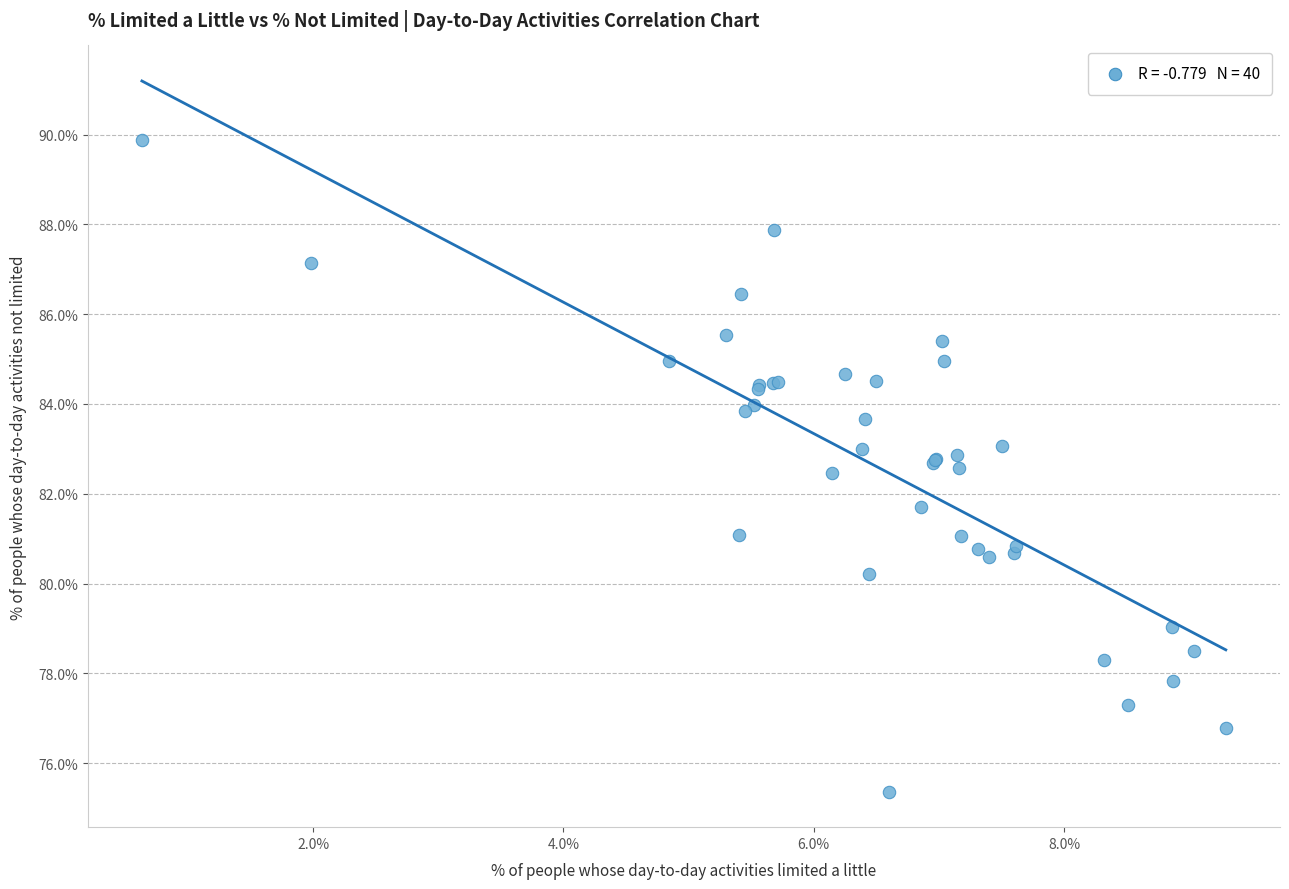

What Y value in the scatter plot is closest to 82?

81.7